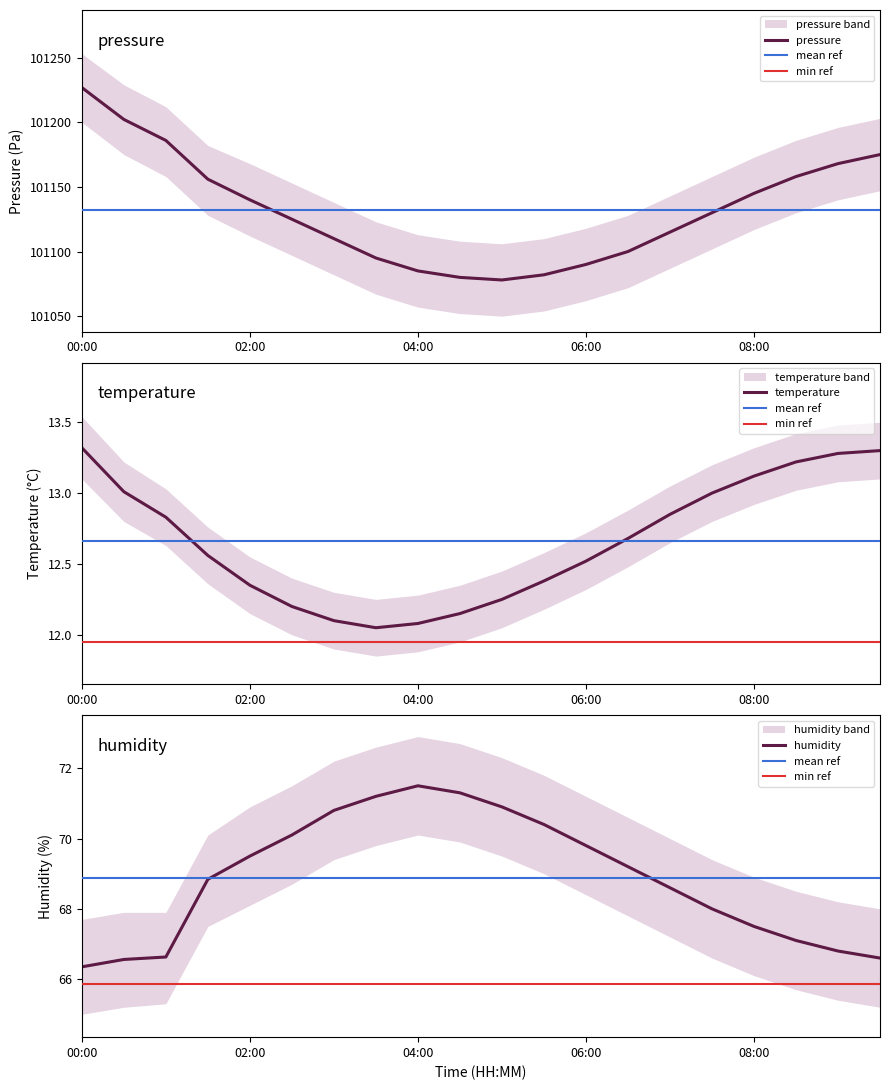

What is the difference between the highest and lowest values at 04:30?

101067.9